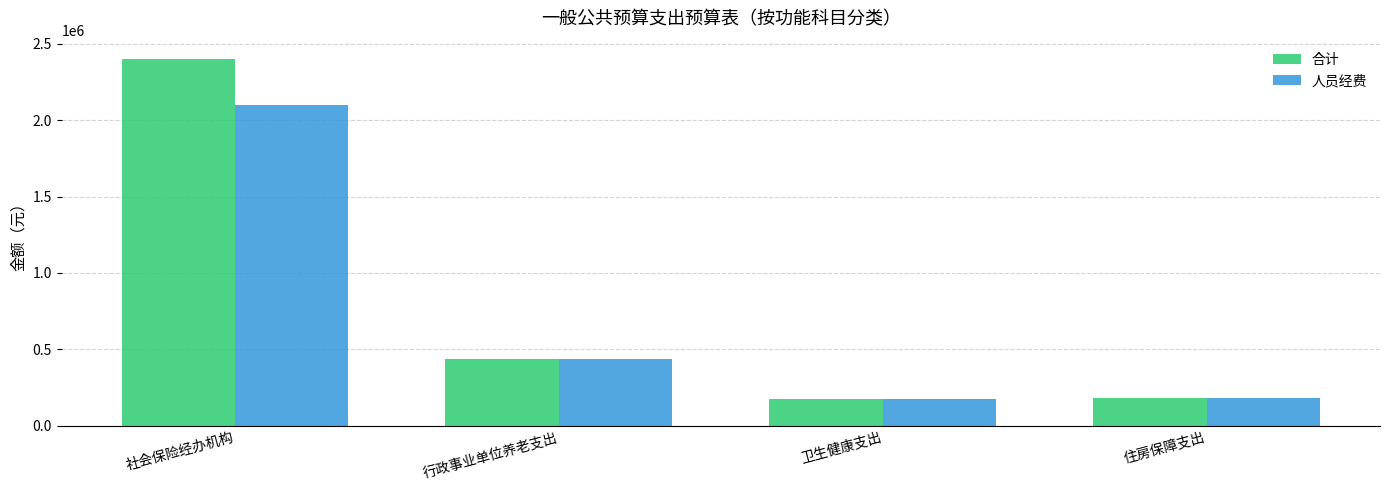

Is the value of 人员经费 at 住房保障支出 greater than the value of 合计 at 行政事业单位养老支出?

No